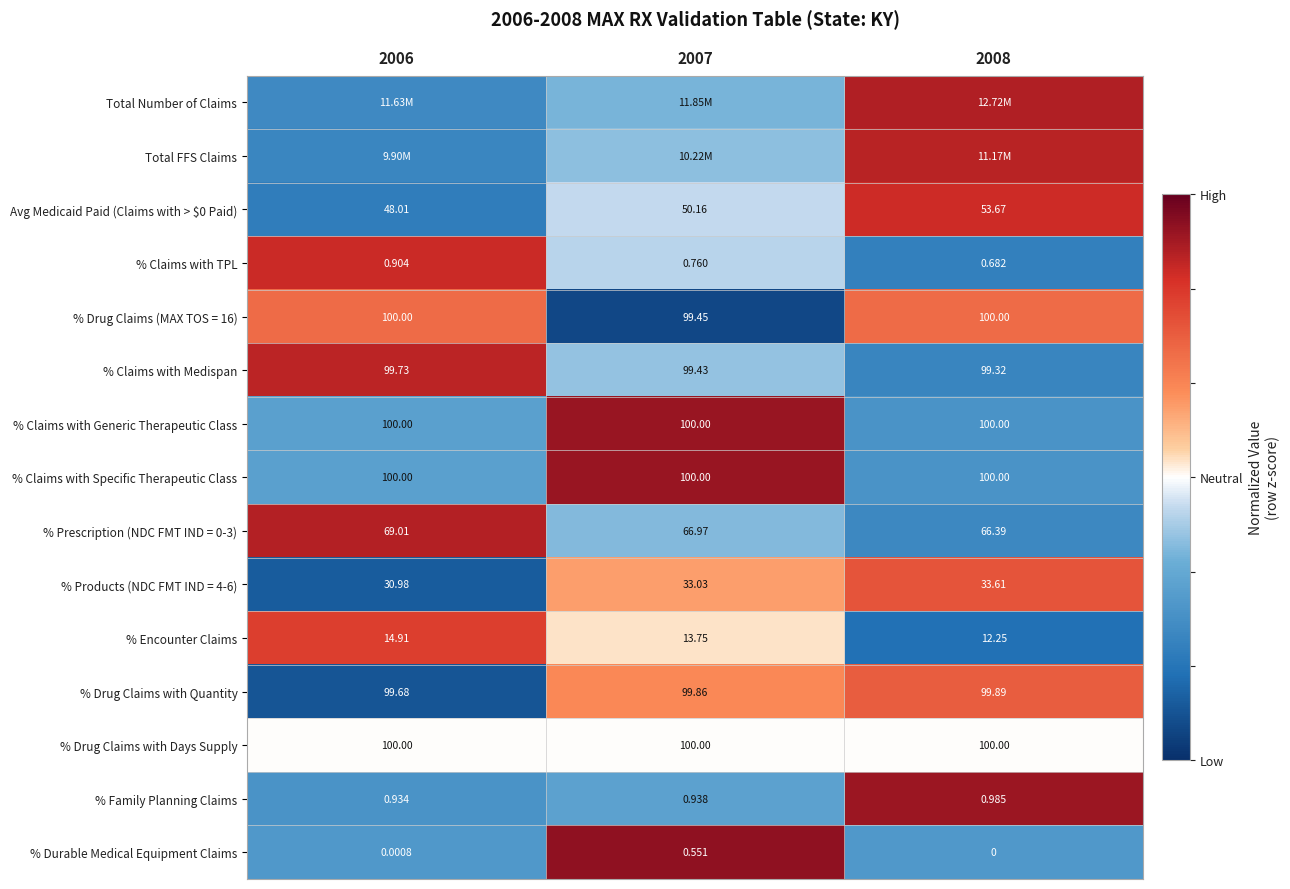

Is the value of % Claims with TPL at 2008 greater than the value of % Encounter Claims at 2007?

No